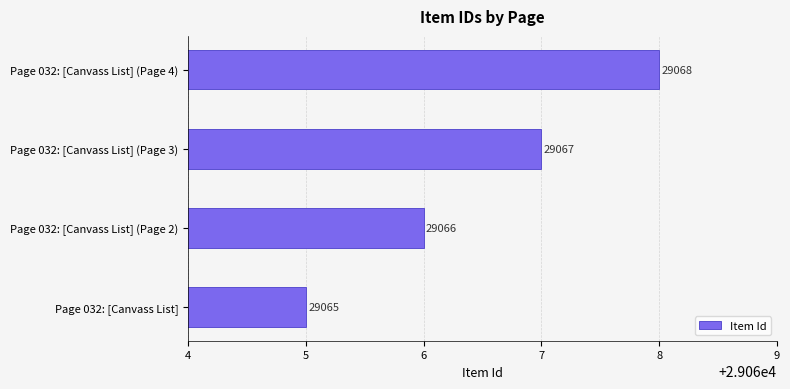

List the labels in order of value, largest first.

Page 032: [Canvass List] (Page 4), Page 032: [Canvass List] (Page 3), Page 032: [Canvass List] (Page 2), Page 032: [Canvass List]